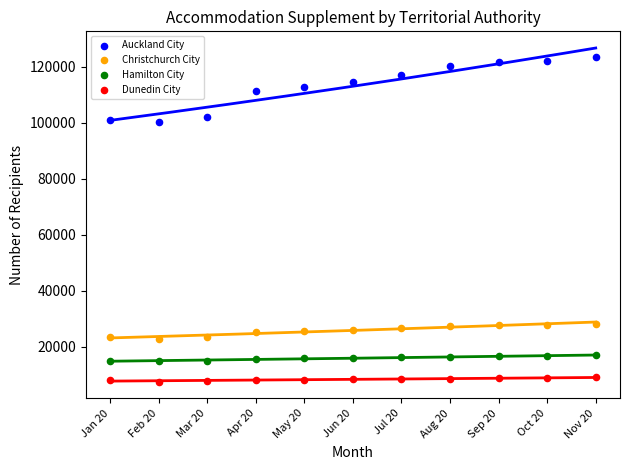

Across all data points, what is the range of Y values (max minus min)?

115841